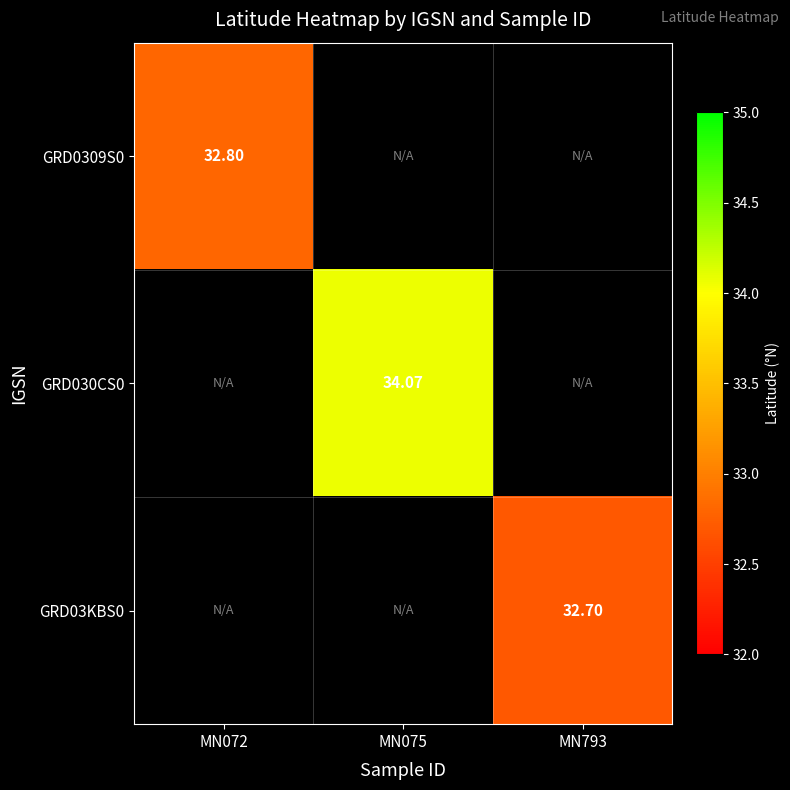

Is the value of GRD0309S0 at MN072 greater than the value of GRD030CS0 at MN072?

No